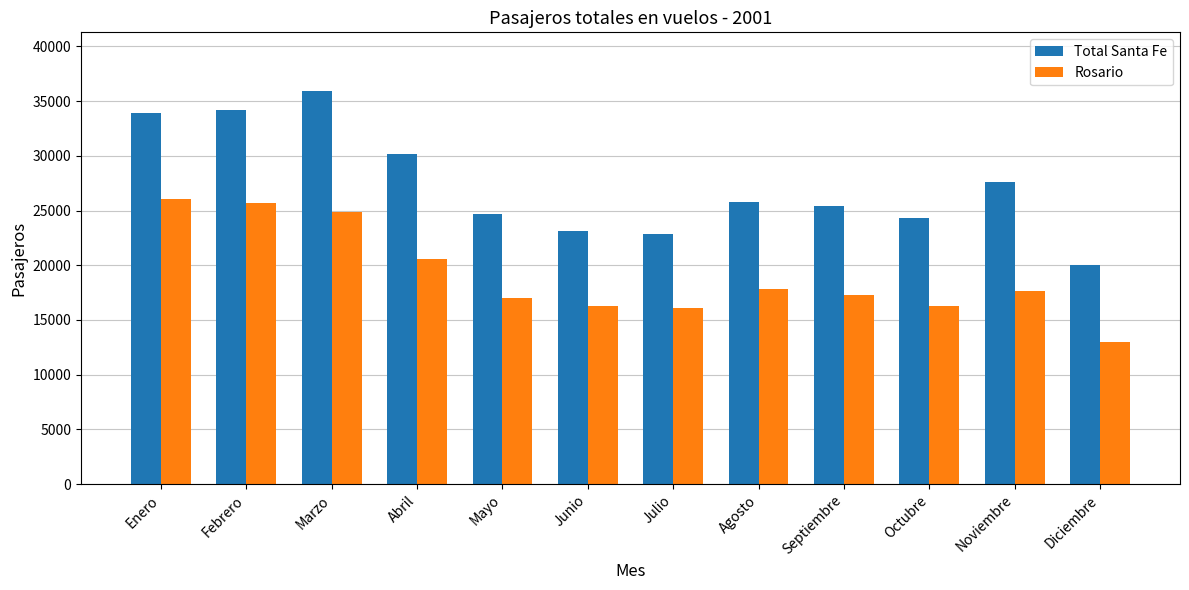

How many groups of bars are there?

12